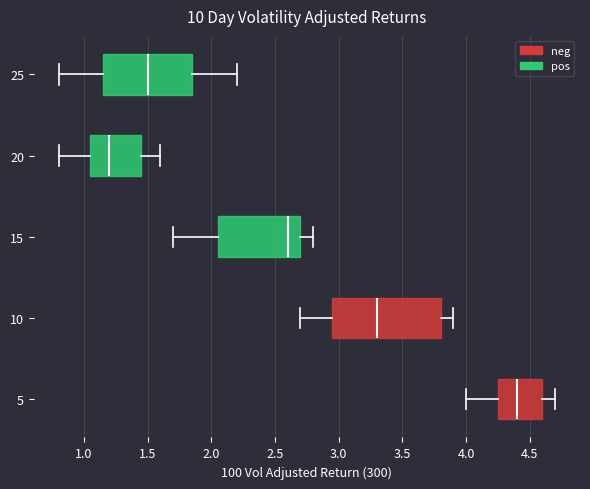

Reading bottom to top, read every box against the x-axis: the position of its median line, the range the box covers, and the ends of its whiskers. The values are not printed on the chart, so give them approximately, as read against the axis.

5: median 4.40, box 4.25 to 4.60, whiskers 4.00 to 4.70
10: median 3.30, box 2.95 to 3.80, whiskers 2.70 to 3.90
15: median 2.60, box 2.05 to 2.70, whiskers 1.70 to 2.80
20: median 1.20, box 1.05 to 1.45, whiskers 0.80 to 1.60
25: median 1.50, box 1.15 to 1.85, whiskers 0.80 to 2.20